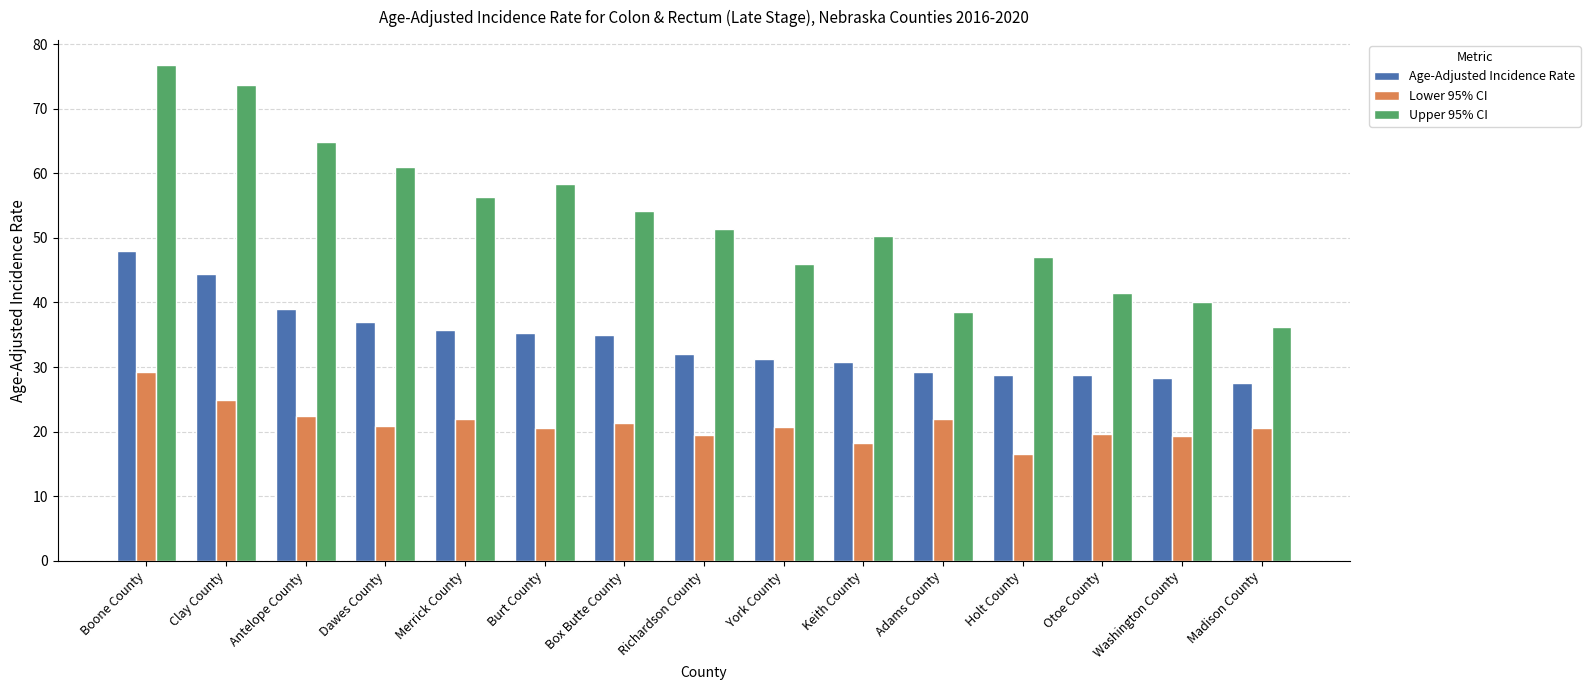

Are the bars horizontal?

No